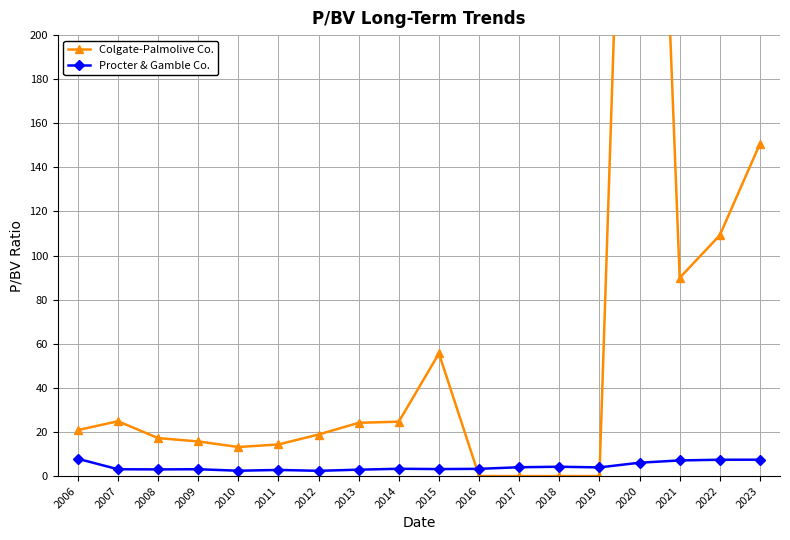

Rank the series at 2019 from lowest to highest value.

Colgate-Palmolive Co., Procter & Gamble Co.